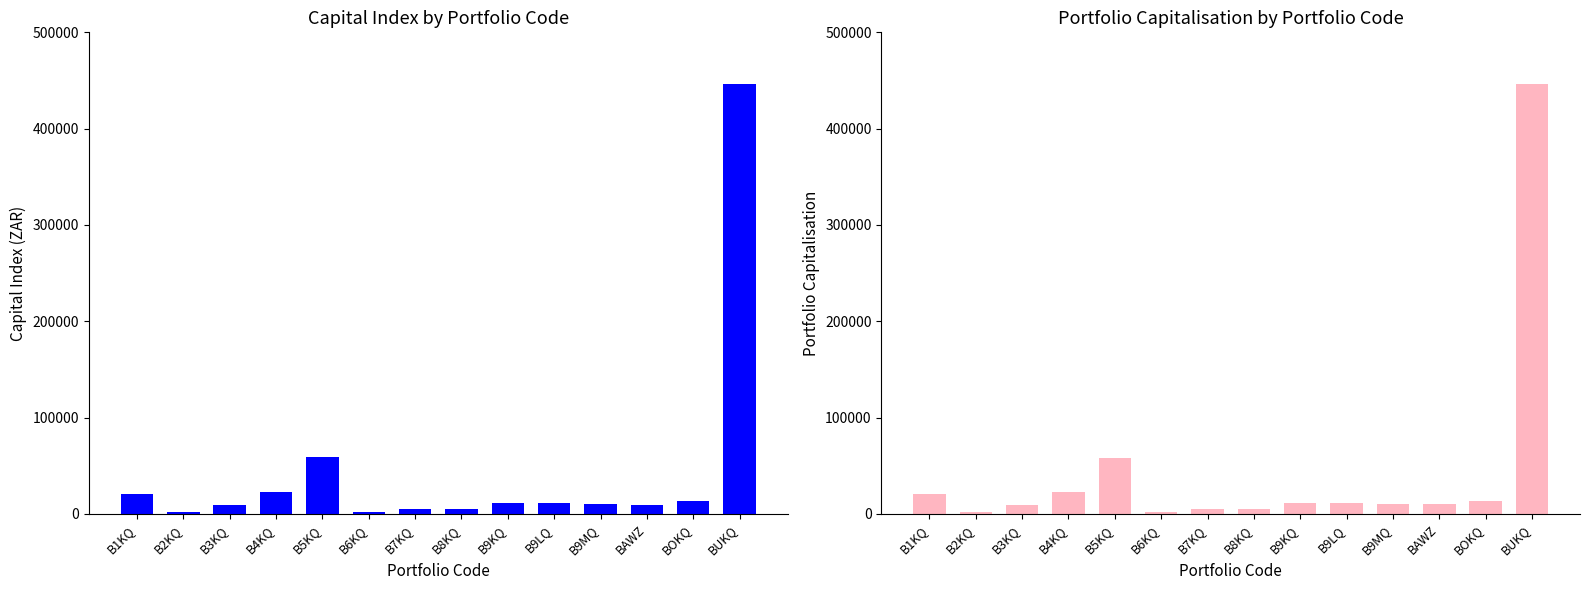

At B7KQ, list the series in order from smallest to largest.

Capital Index (ZAR), Portfolio Capitalisation